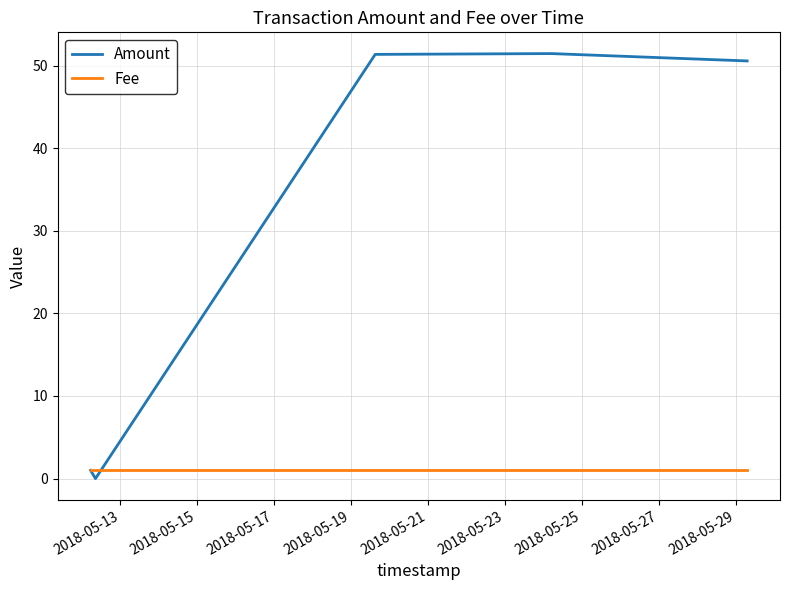

What is the maximum value shown in the chart?

51.4